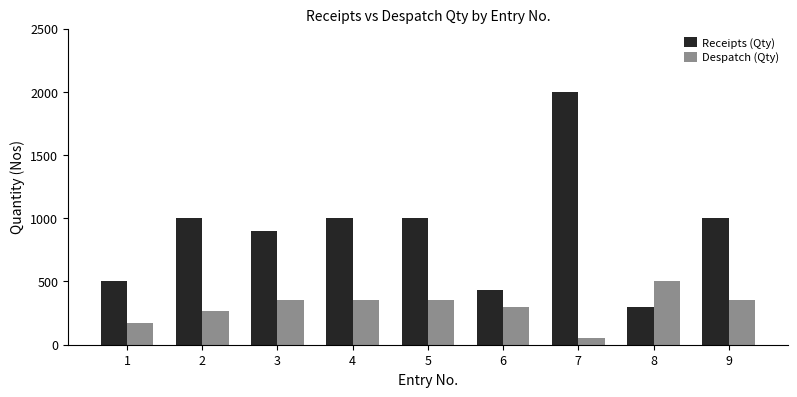

Between 1 and 5, which series saw the biggest shift?

Receipts (Qty)